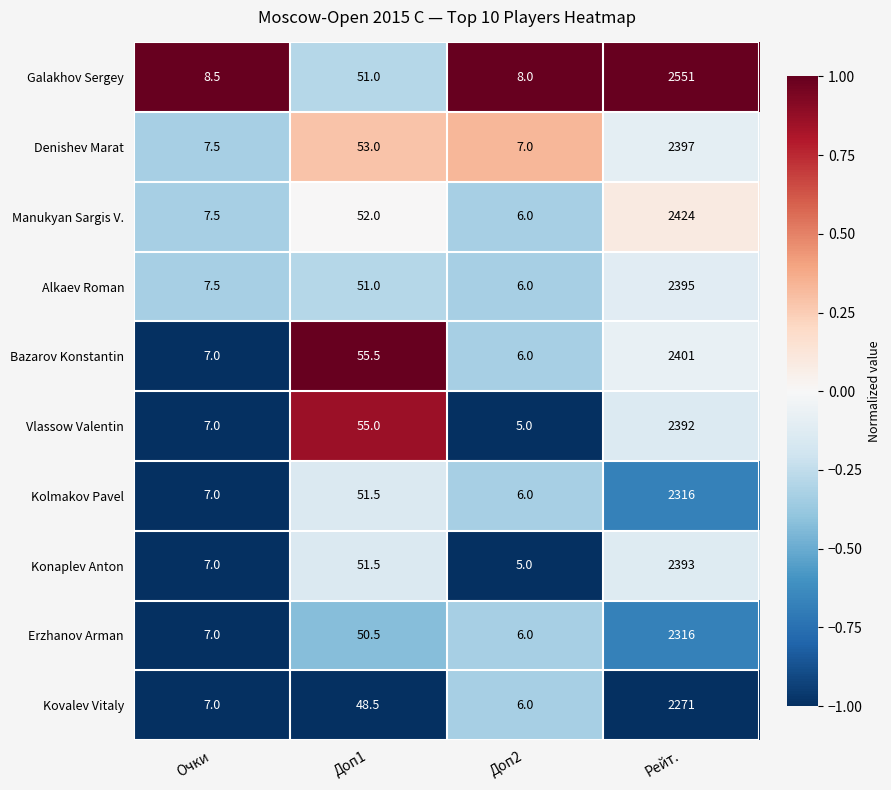

How many distinct data groups are displayed?

10